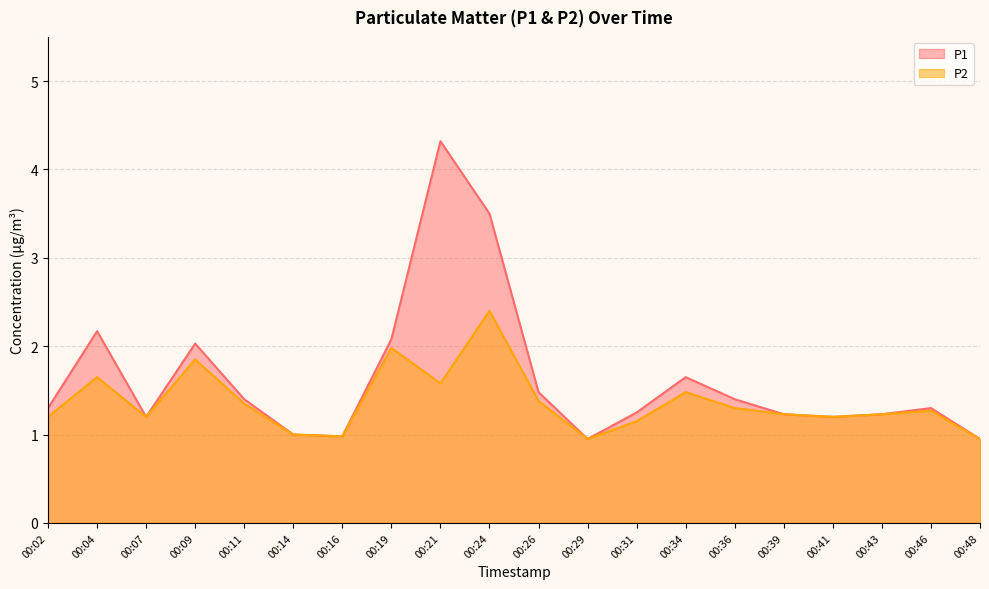

Reading left to right, transcribe all the data shown in this chart.

P1: 00:02=1.3	00:04=2.2	00:07=1.2	00:09=2.0	00:11=1.4	00:14=1.0	00:16=1.0	00:19=2.1	00:21=4.3	00:24=3.5	00:26=1.5	00:29=0.9	00:31=1.2	00:34=1.6	00:36=1.4	00:39=1.2	00:41=1.2	00:43=1.2	00:46=1.3	00:48=0.9
P2: 00:02=1.2	00:04=1.6	00:07=1.2	00:09=1.9	00:11=1.4	00:14=1.0	00:16=1.0	00:19=2.0	00:21=1.6	00:24=2.4	00:26=1.4	00:29=0.9	00:31=1.1	00:34=1.5	00:36=1.3	00:39=1.2	00:41=1.2	00:43=1.2	00:46=1.3	00:48=0.9